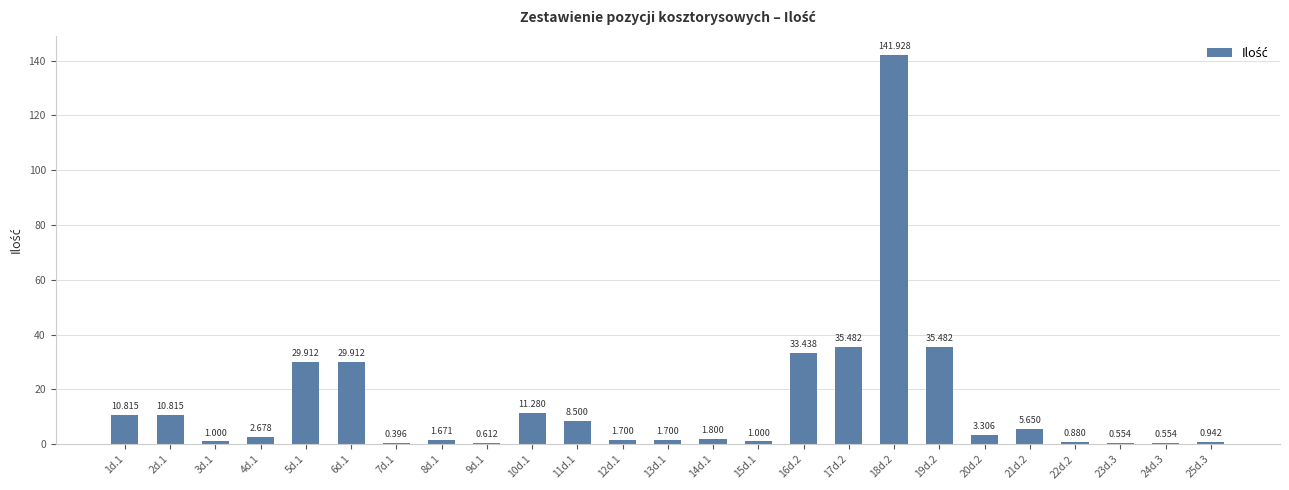

How many values exceed 2?

13